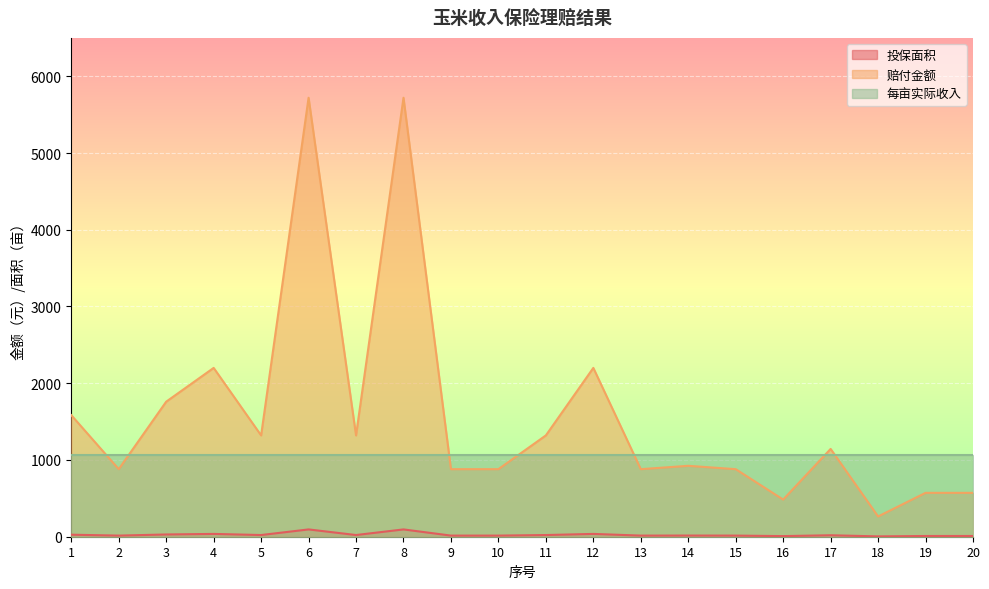

At which category does 赔付金额 reach its first local valley?

2